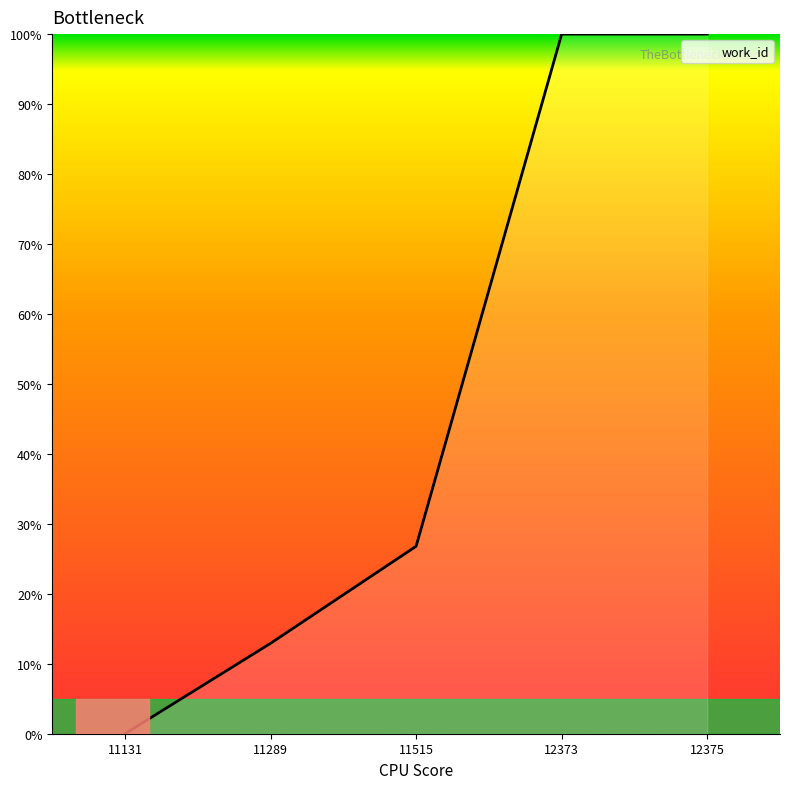

What is the difference between the values at 11289 and 12375?

87.1